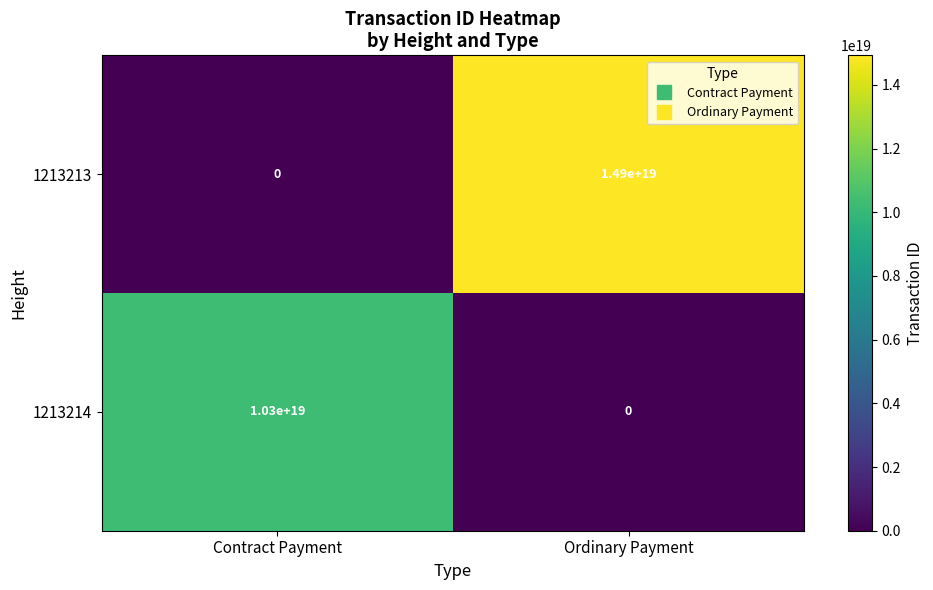

Which category has the highest value across all series?

Ordinary Payment